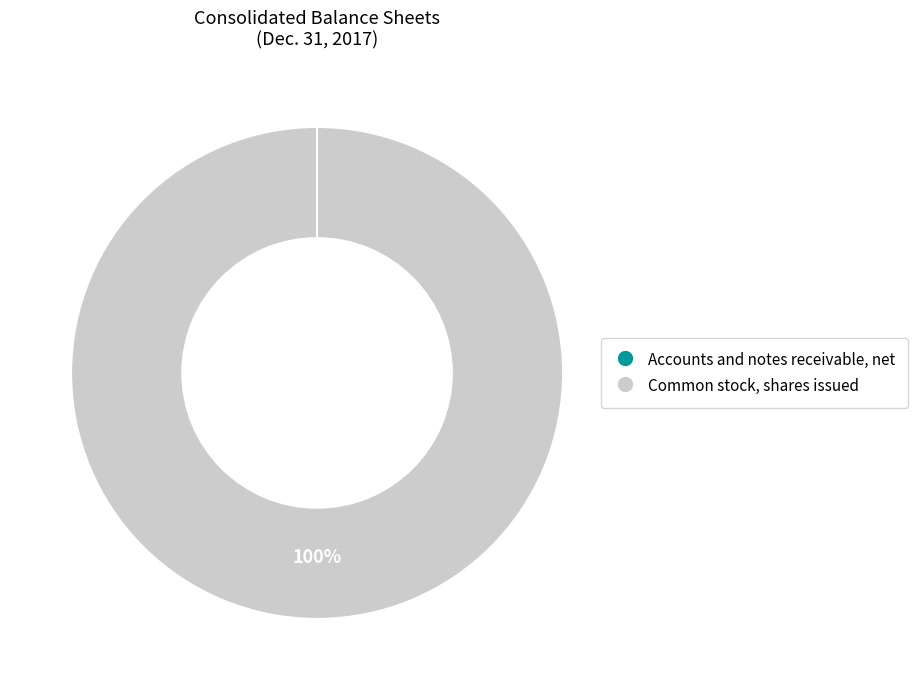

What is the largest slice in the pie chart?

Common stock, shares issued